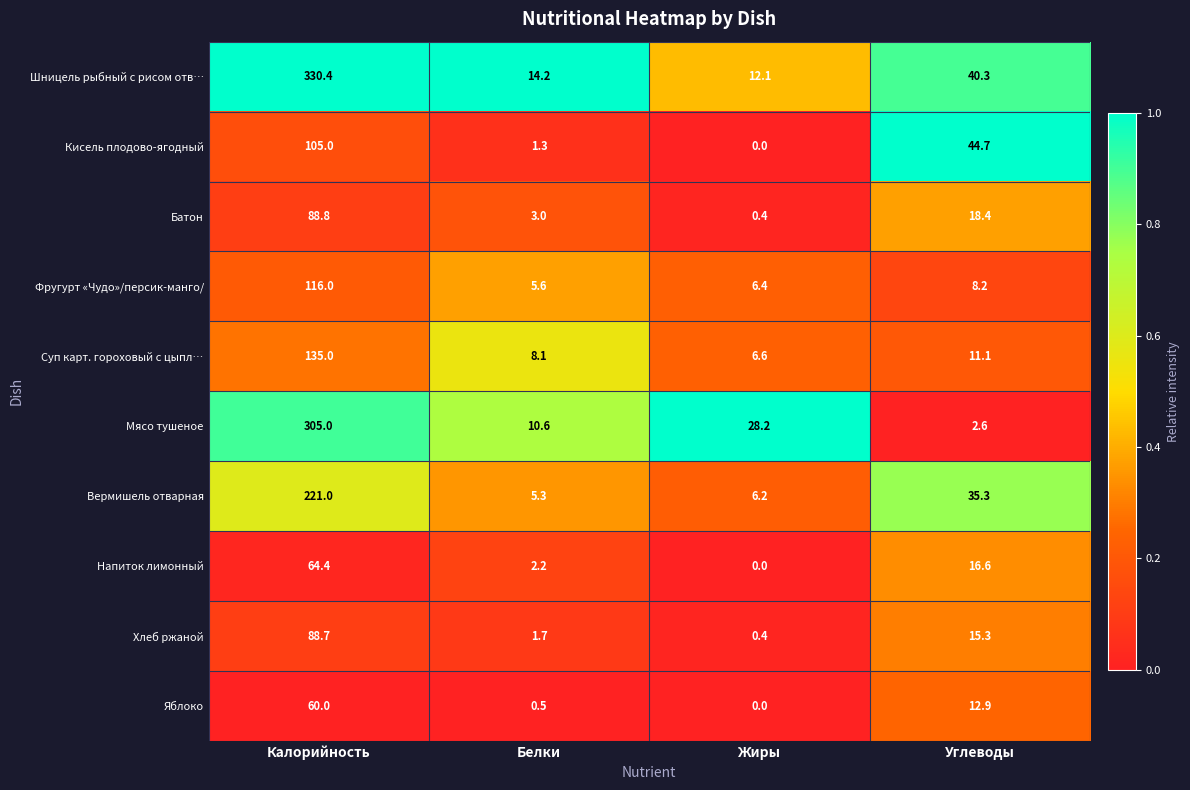

What is the difference between the maximum and minimum values in the Напиток лимонный series?

64.4